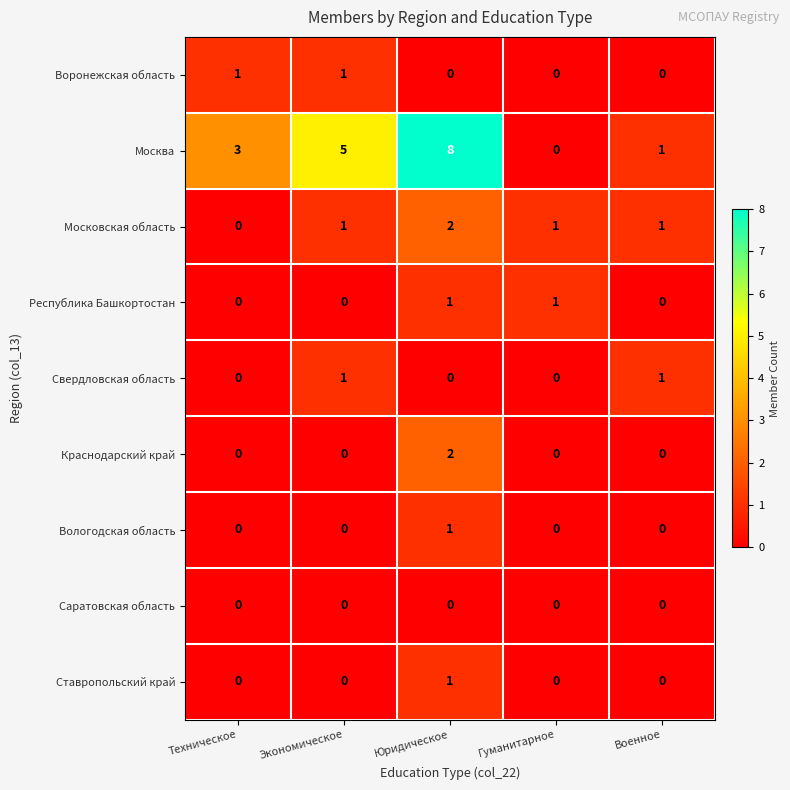

How many data points does each series have?

5